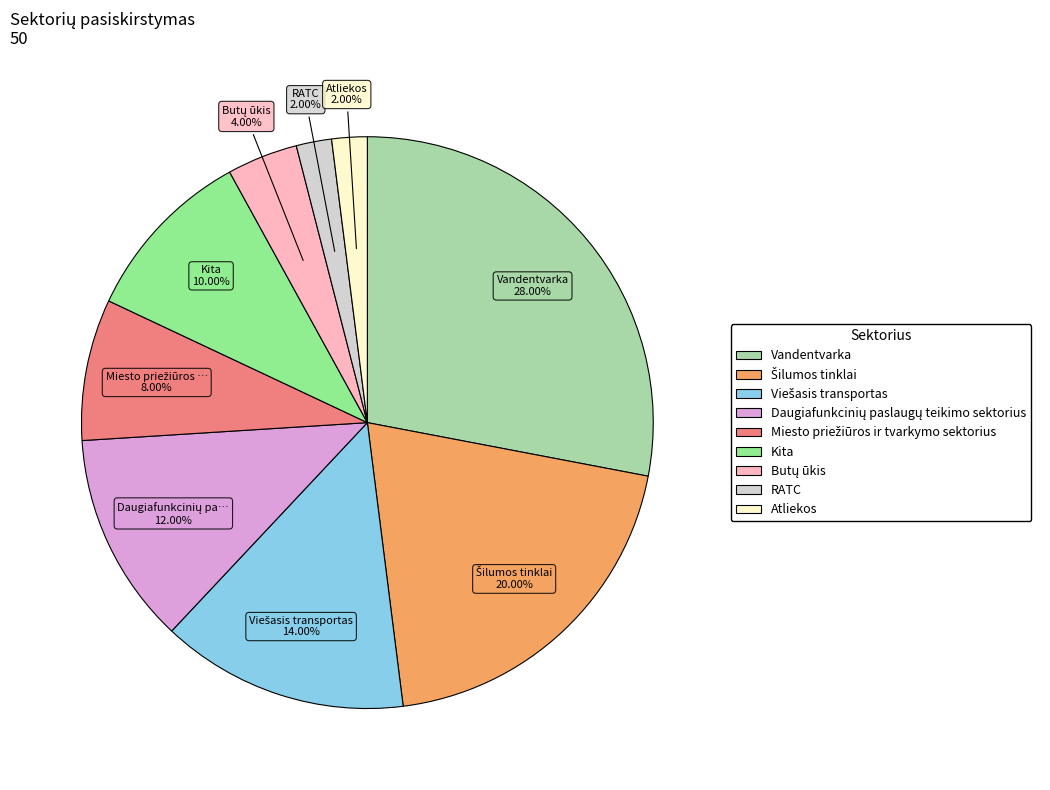

How many slices are in this pie chart?

9